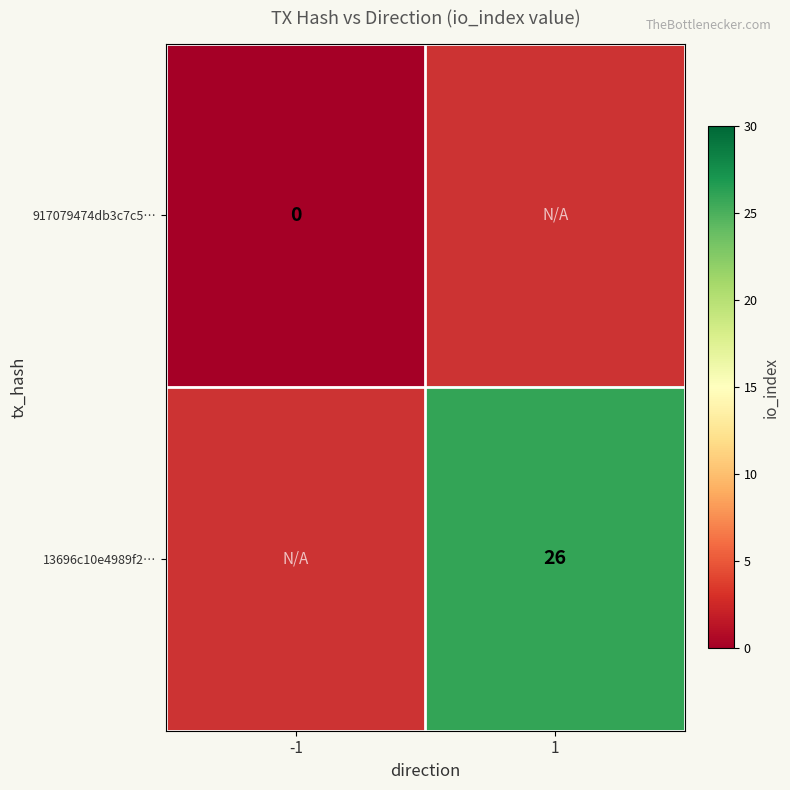

True or false: 13696c10e4989f2… has a value of 38.1 at 1.

False